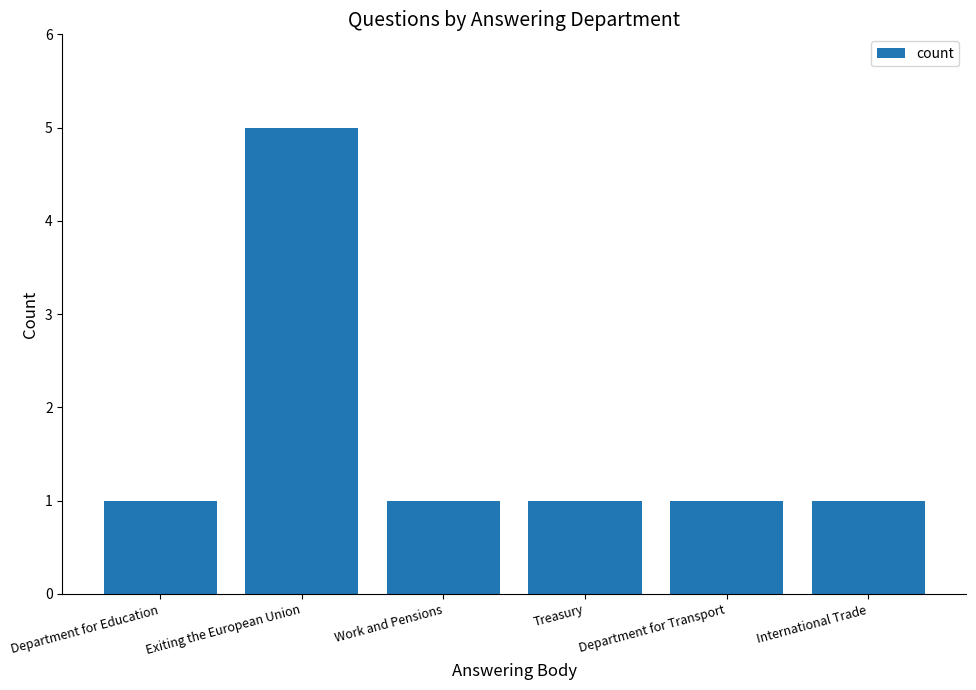

Which has a higher value, Exiting the European Union or International Trade?

Exiting the European Union